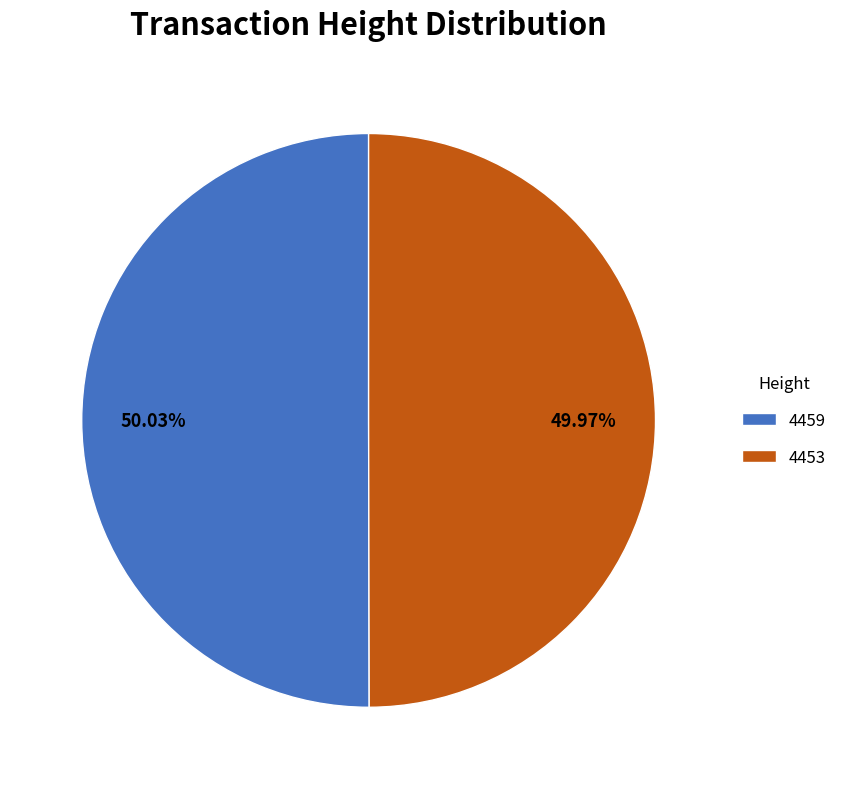

Count the number of slices in the pie.

2